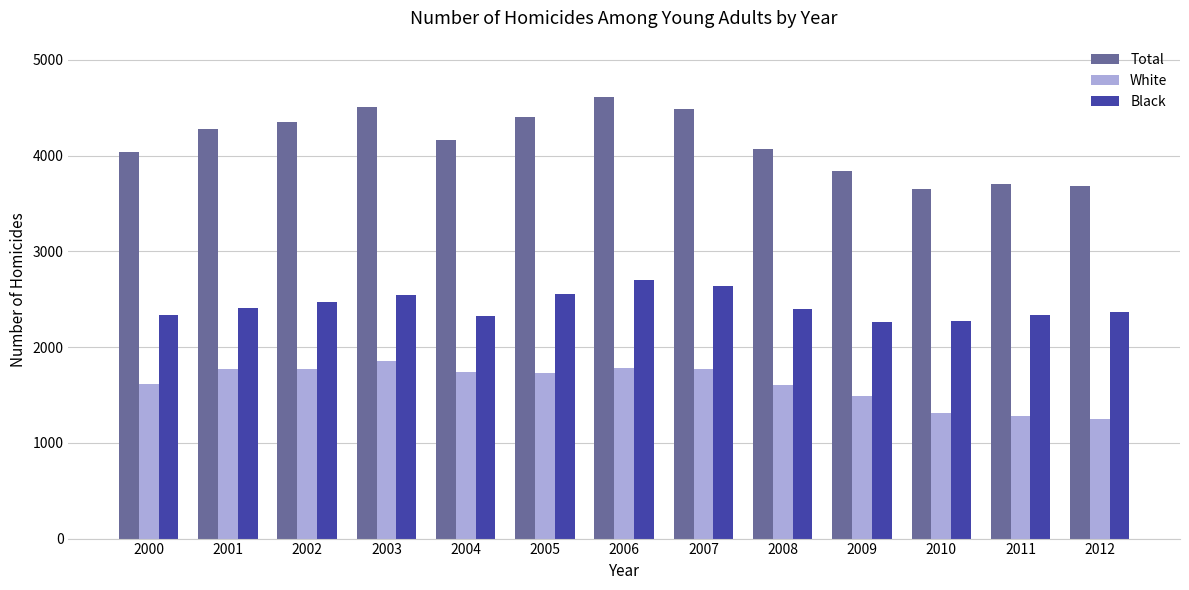

How many series are shown in this chart?

3